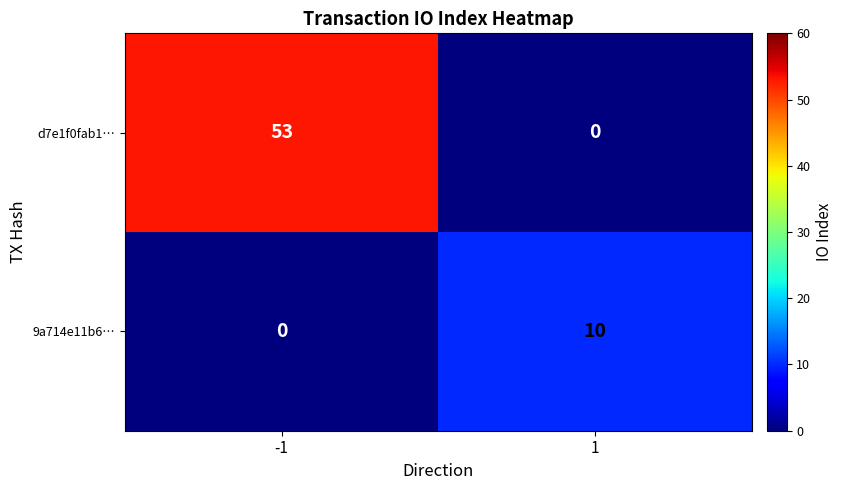

What is the difference between the d7e1f0fab1… values at 1 and -1?

53